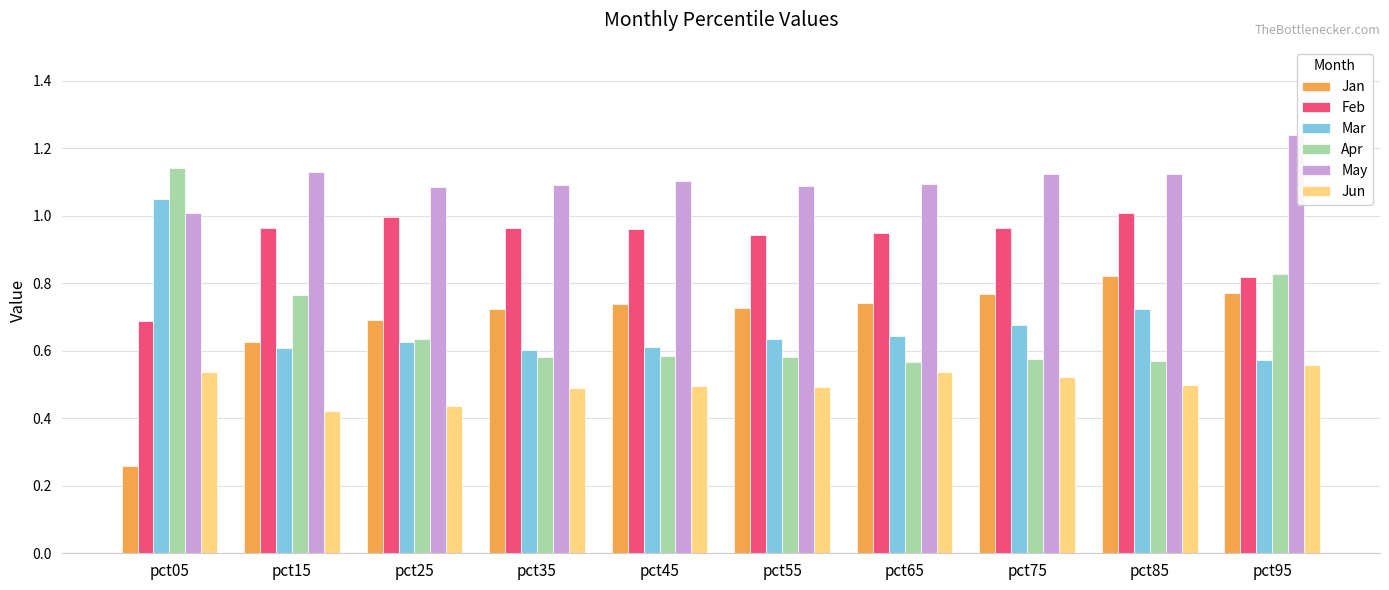

Are the bars grouped side by side (vs. stacked)?

Yes